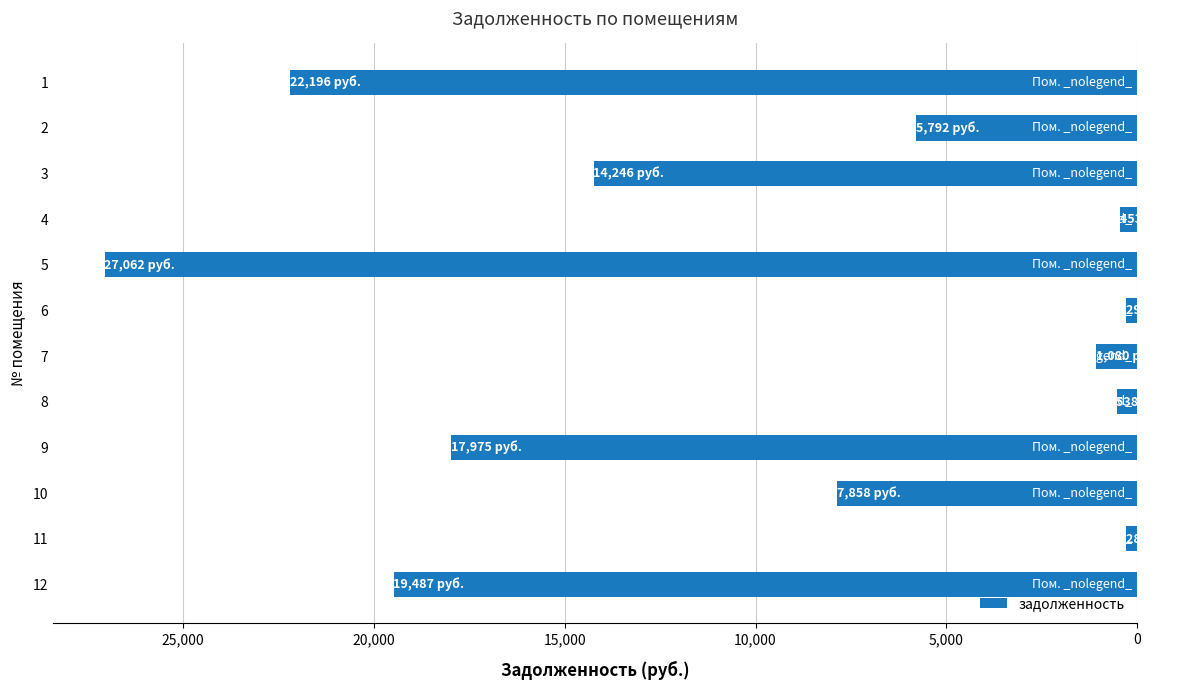

Are the bars horizontal?

Yes